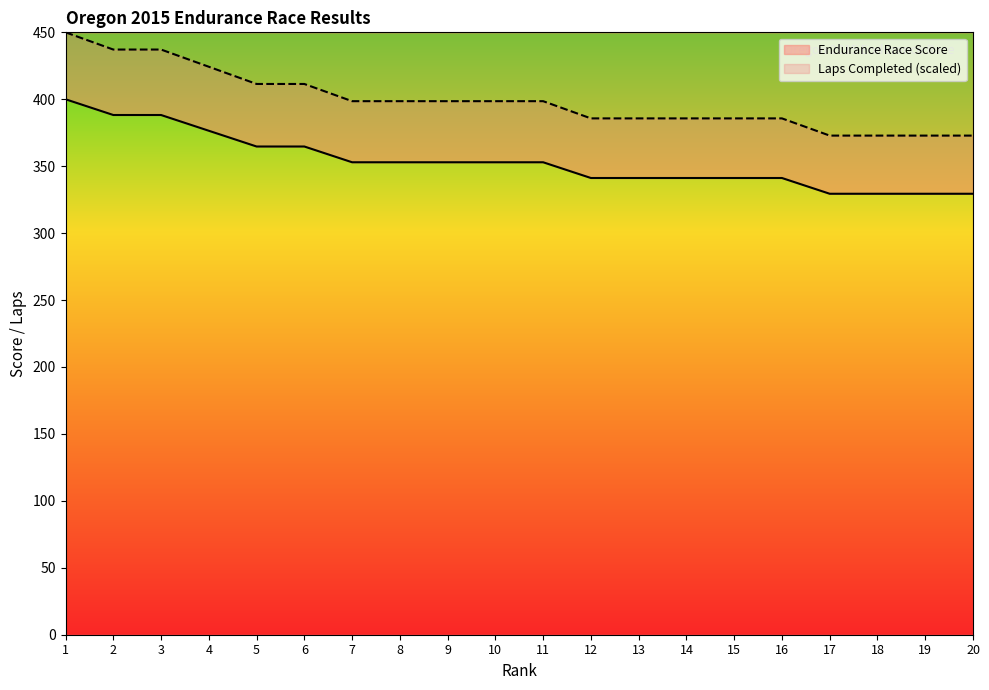

Does the chart display data point markers on the line(s)?

No